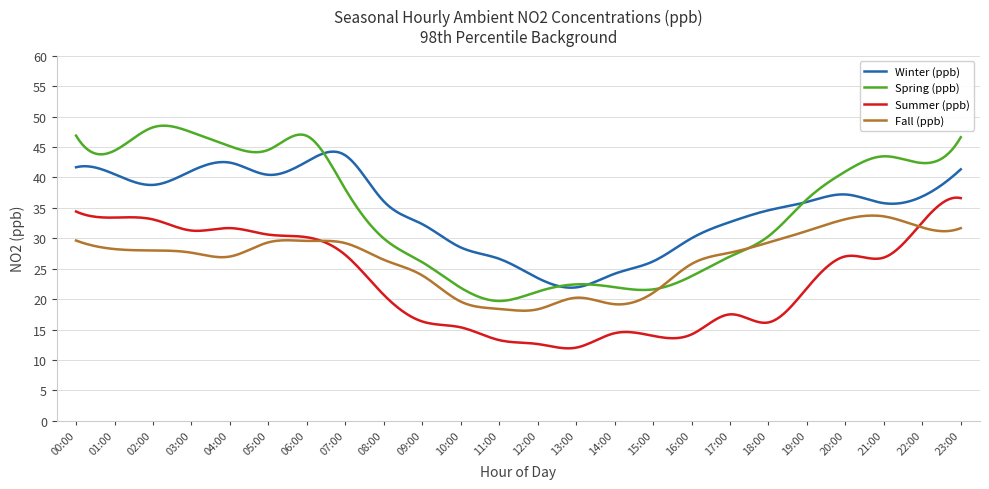

Which series has the largest range (max minus min)?

Spring (ppb)